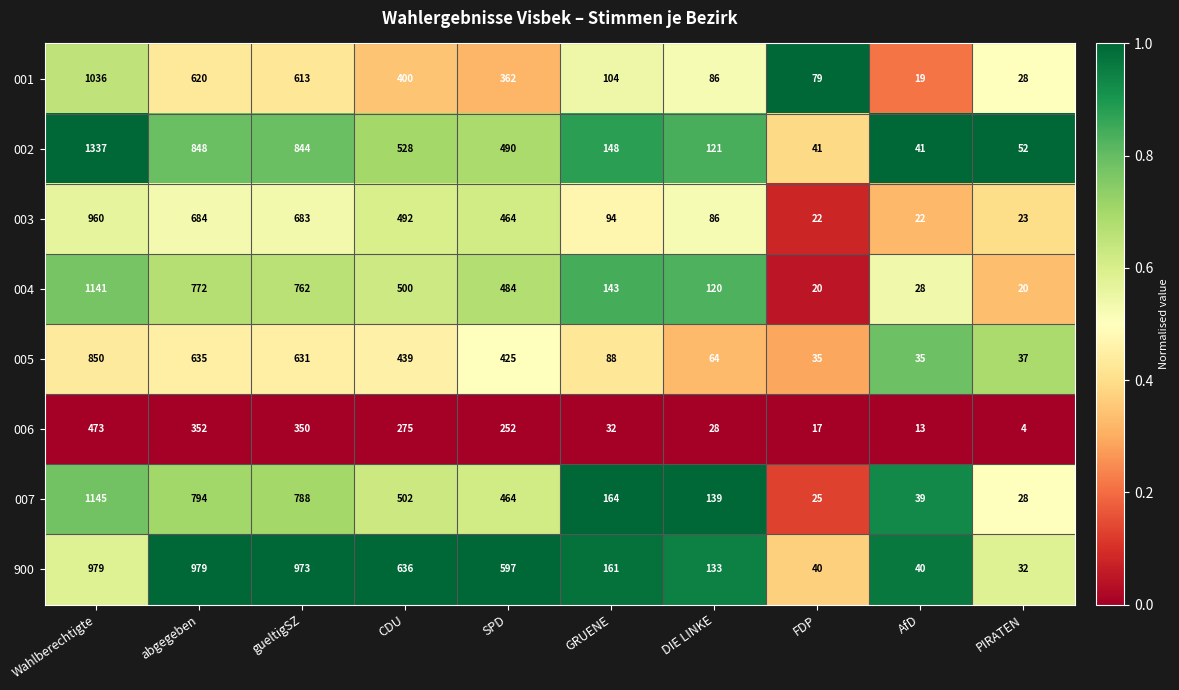

Rank the series by their maximum value, from highest to lowest.

002, 007, 004, 001, 900, 003, 005, 006